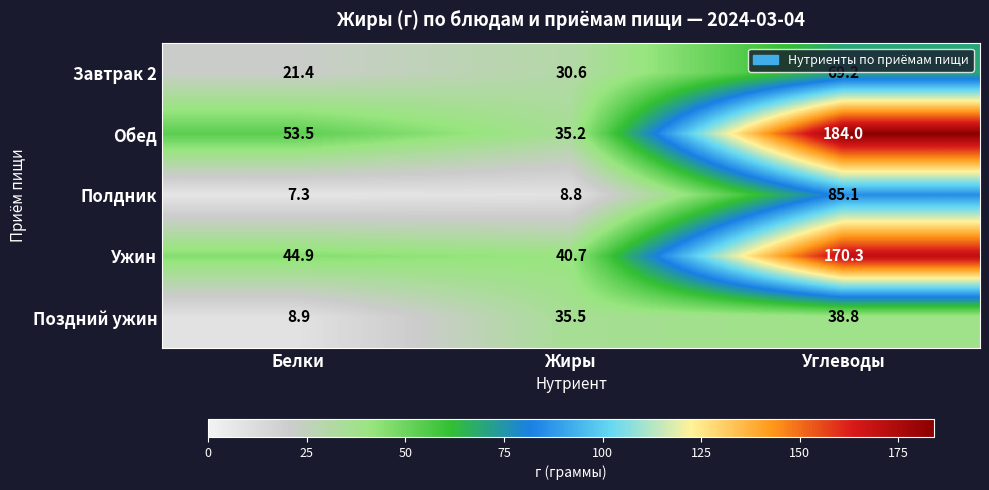

What is the difference between the maximum and second lowest values in the Обед series?

130.5